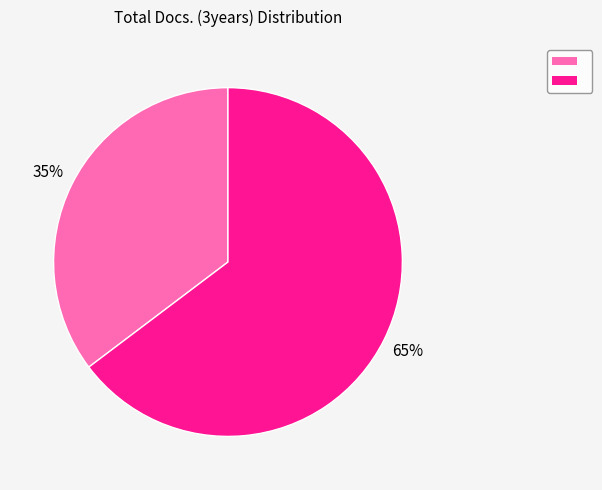

Is there any slice that represents more than half of the pie?

Yes